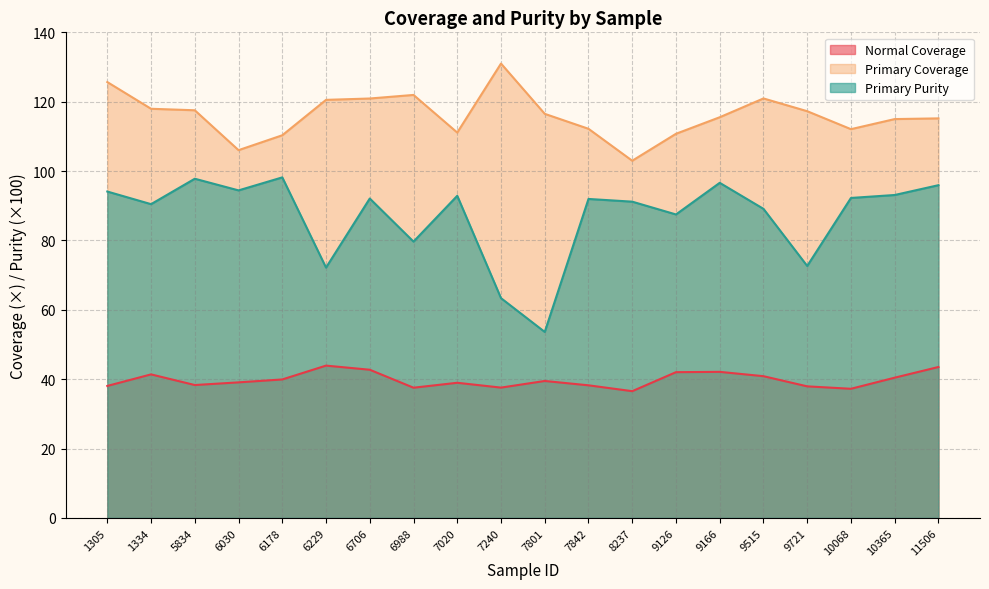

How many lines are shown in the chart?

3